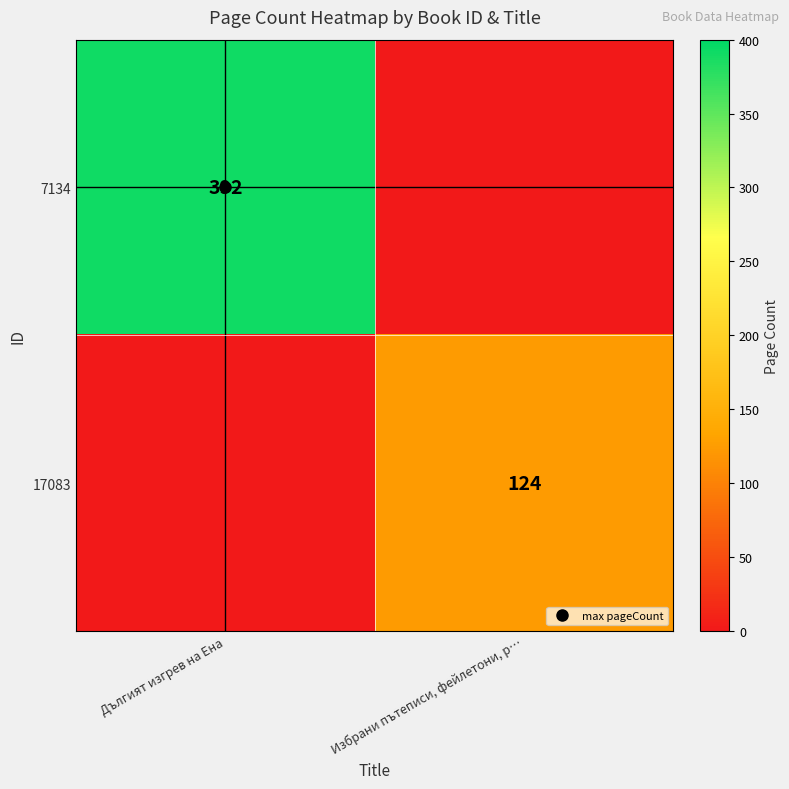

Between Дългият изгрев на Ена and Избрани пътеписи, фейлетони, р…, which series saw the biggest shift?

7134